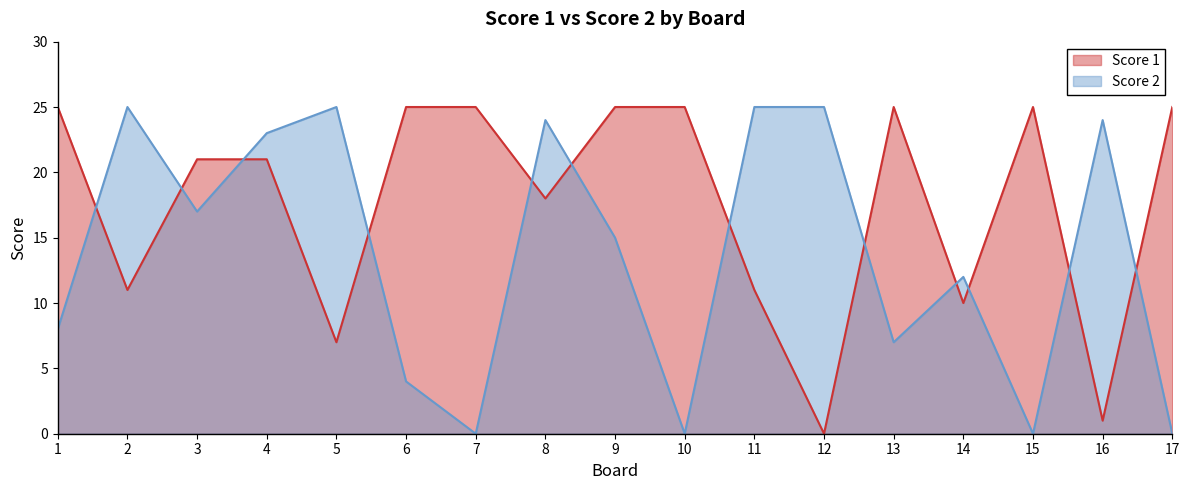

What are all the series names shown in the legend?

Score 1, Score 2